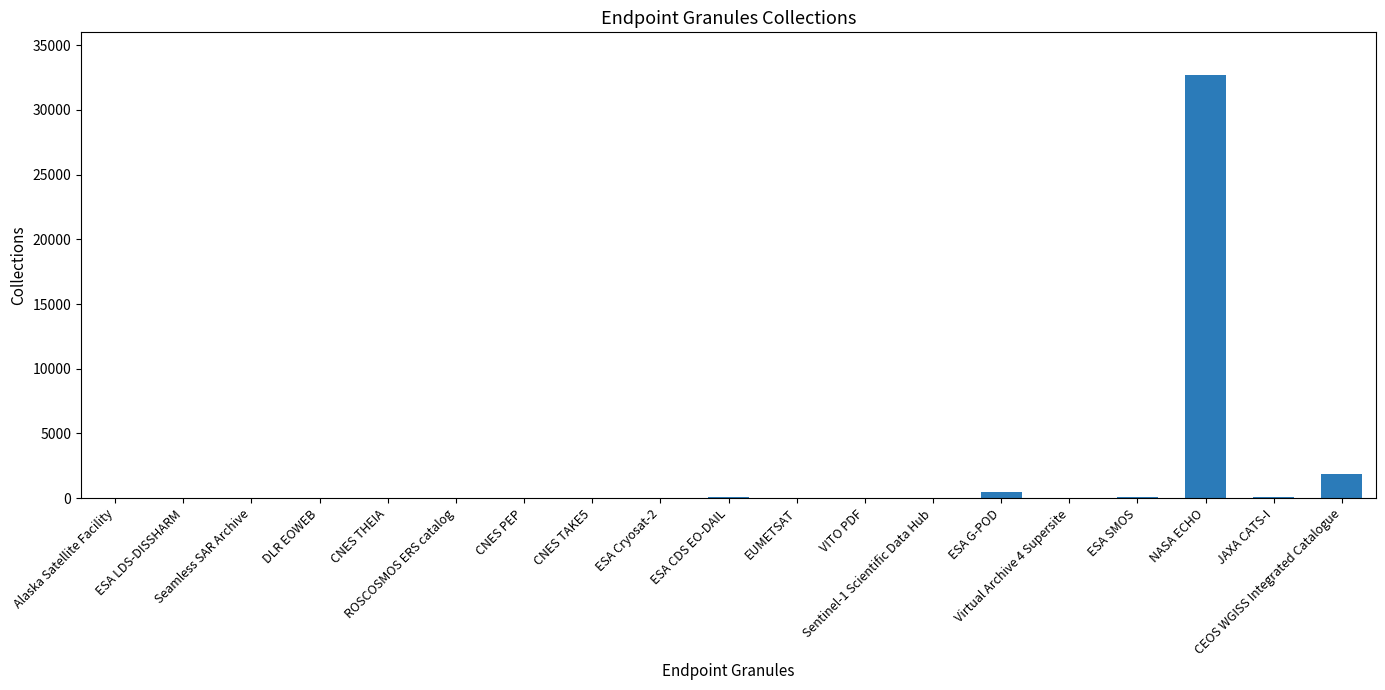

What is the average value?

1865